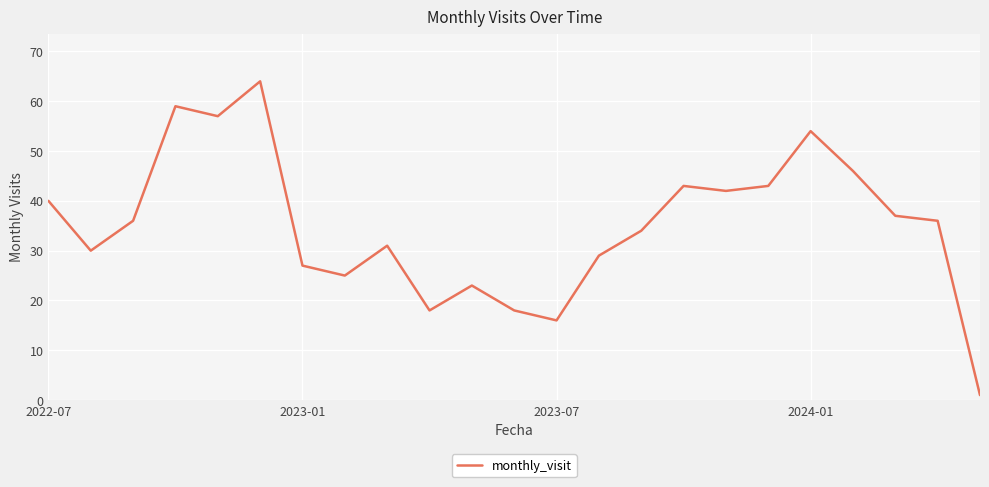

What is the maximum value shown in the chart?

64